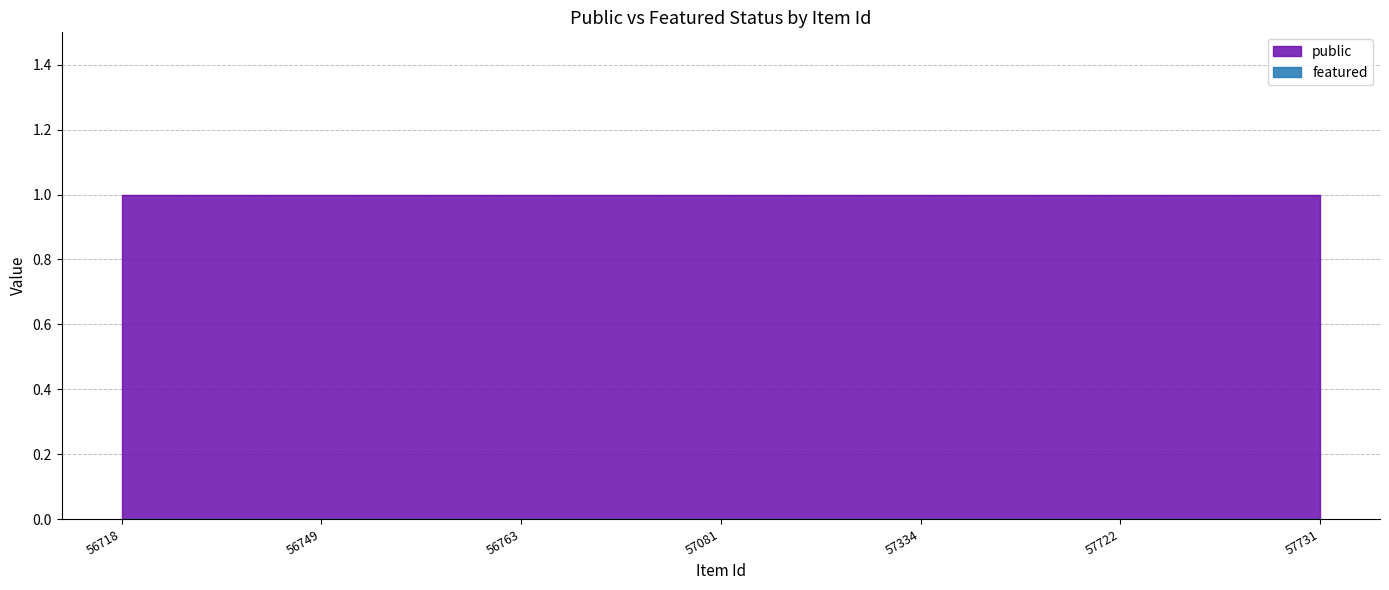

Which category has the highest value in the public series?

56718